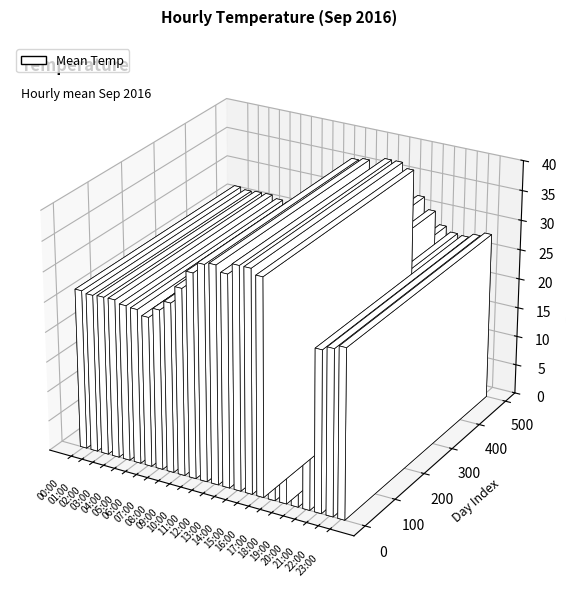

What is the label of the 10th bar from the right?

14:00